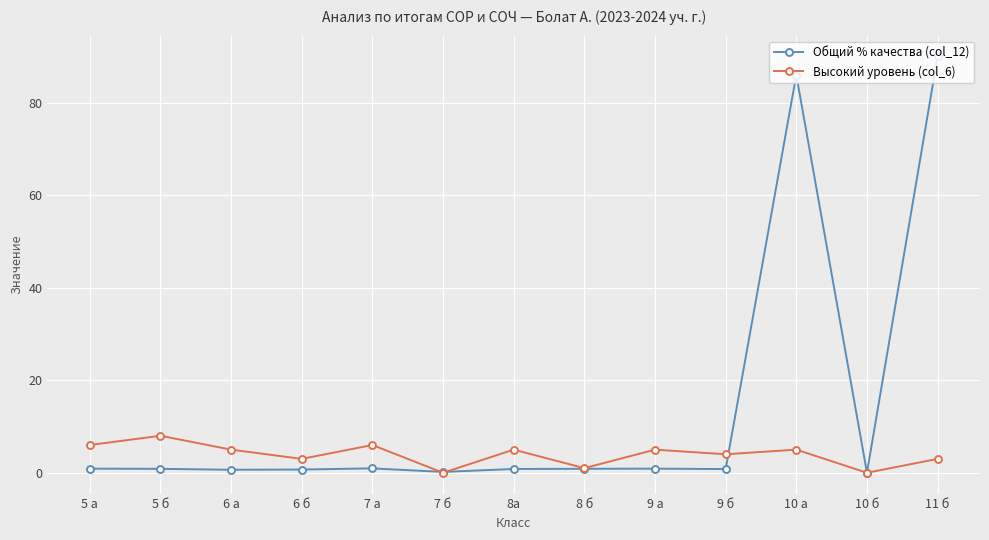

Does the chart display data point markers on the line(s)?

Yes